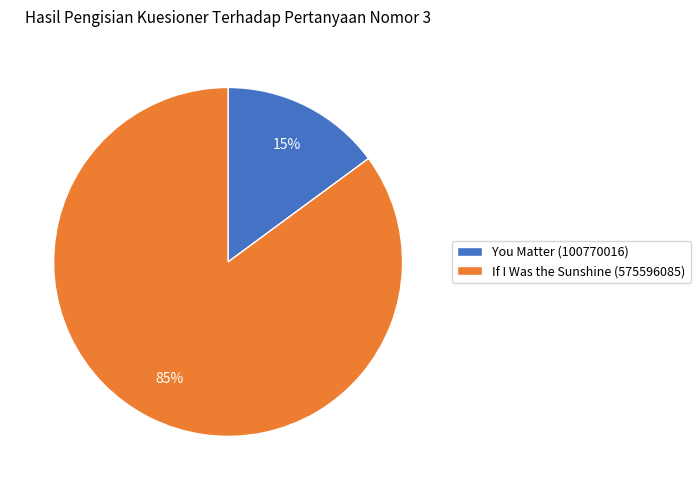

The You Matter (100770016) slice represents 6% of the pie. True or false?

False